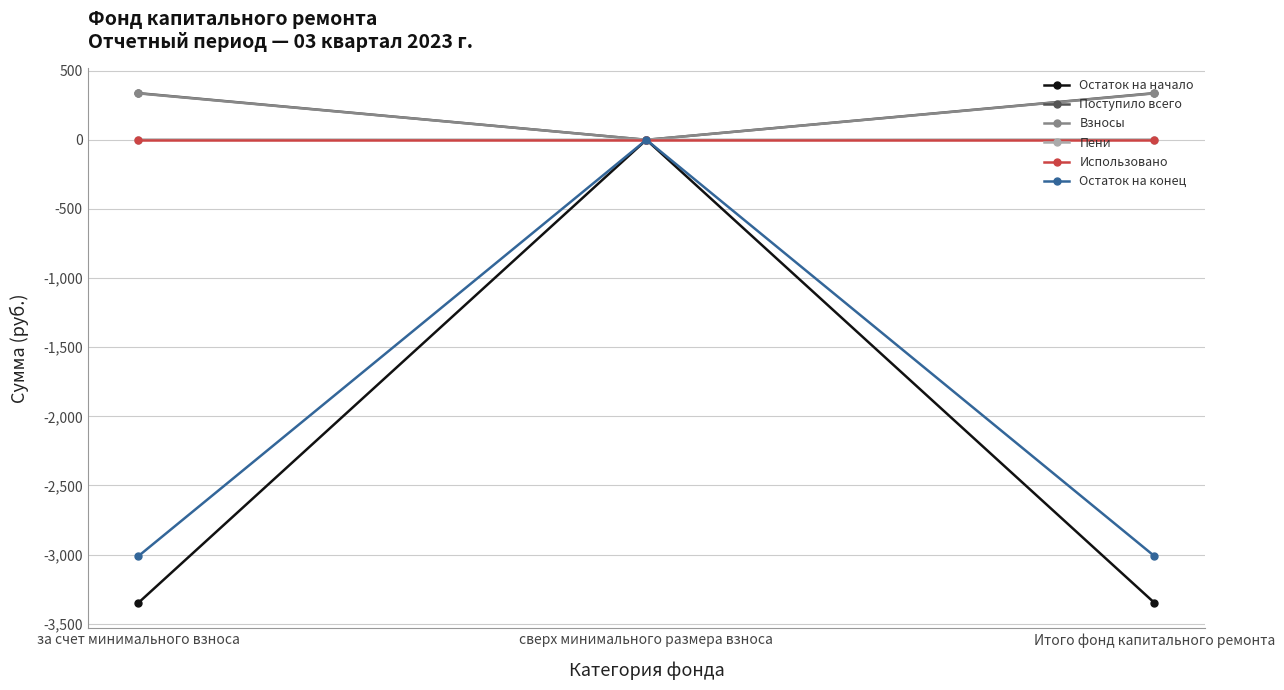

True or false: Остаток на конец has a value of 0.0 at сверх минимального размера взноса.

True